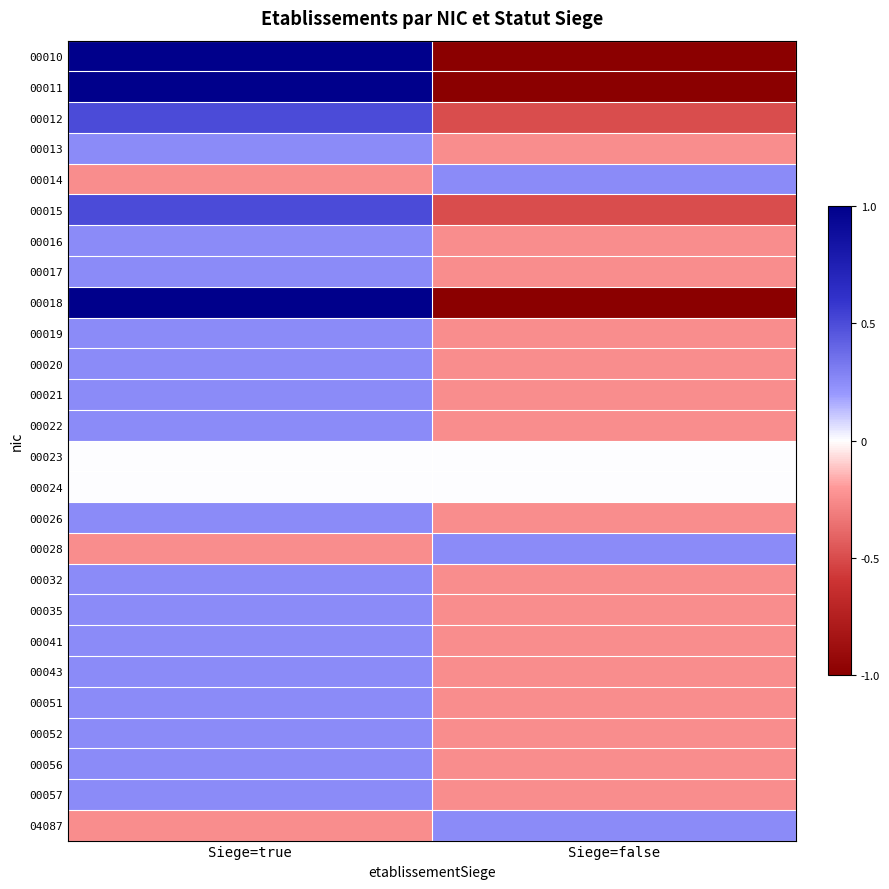

At which category is the sum across all series the highest?

Siege=true